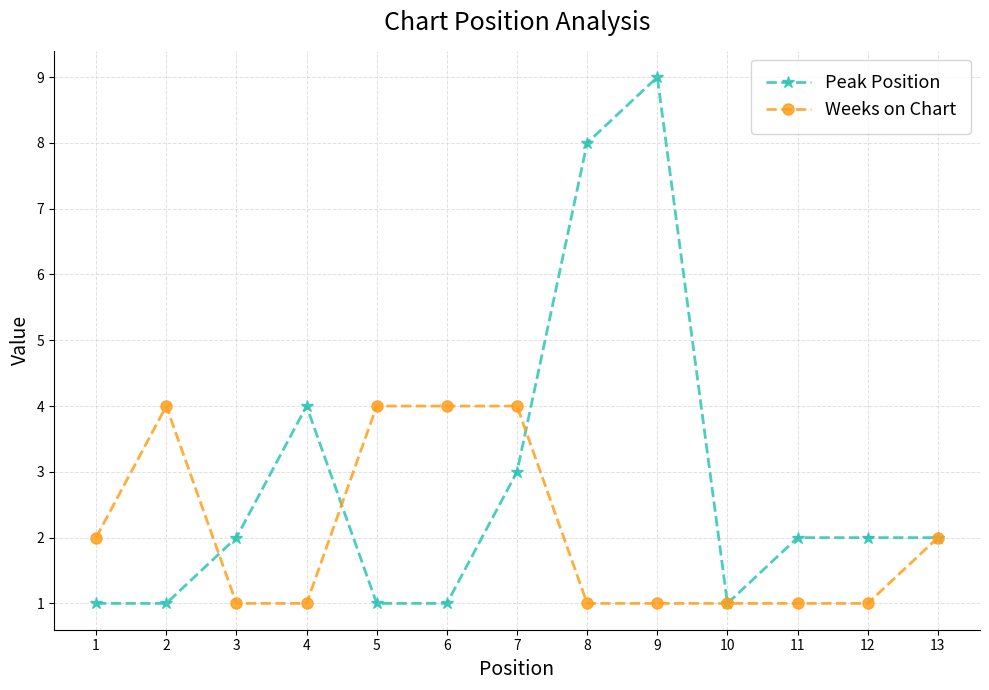

True or false: Peak Position and Weeks on Chart intersect in this chart.

True